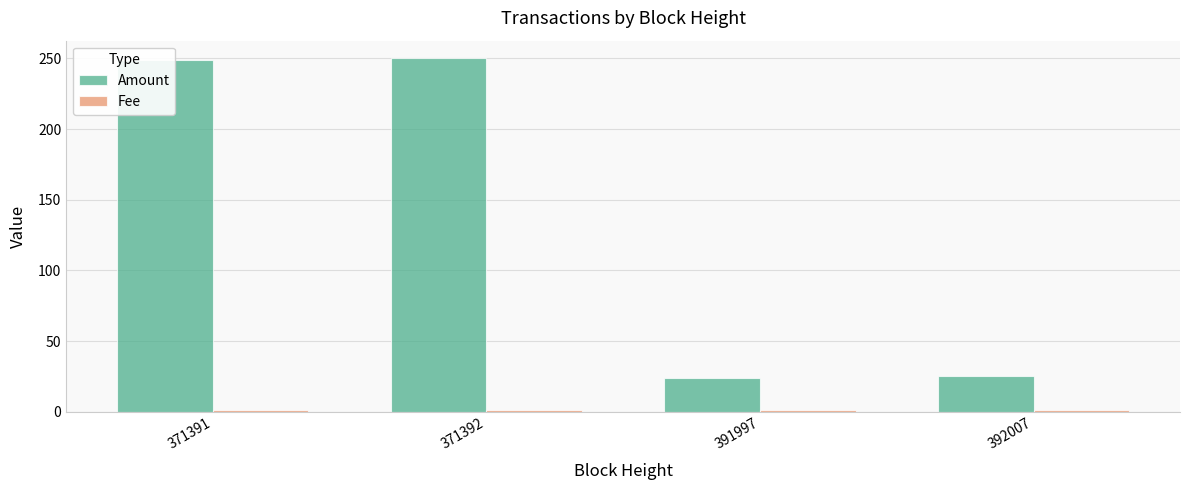

What is the maximum value for Amount?

250